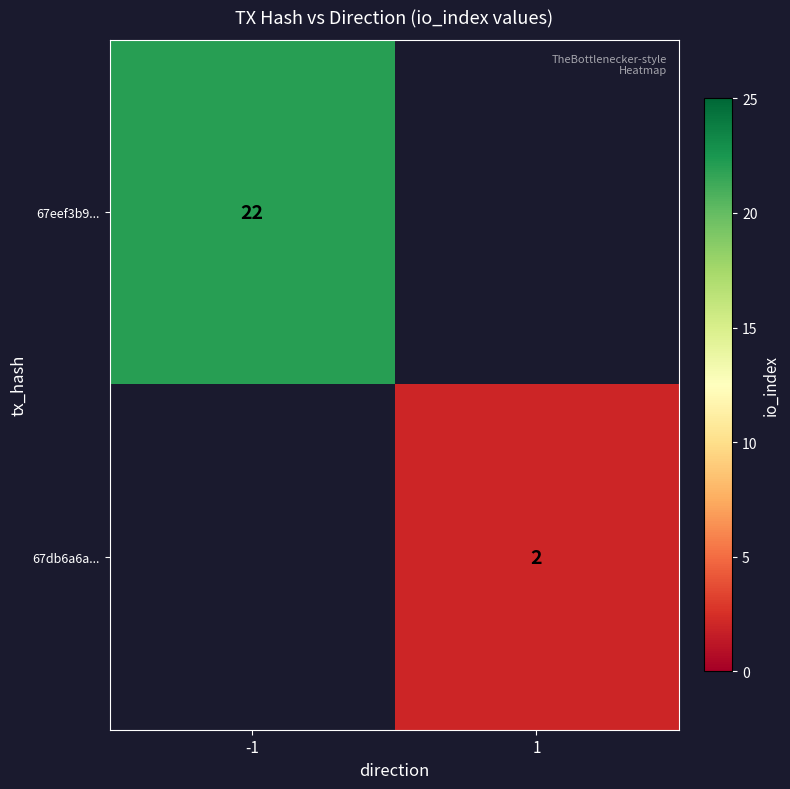

The 67eef3b9... series shows 22 at -1. True or false?

True